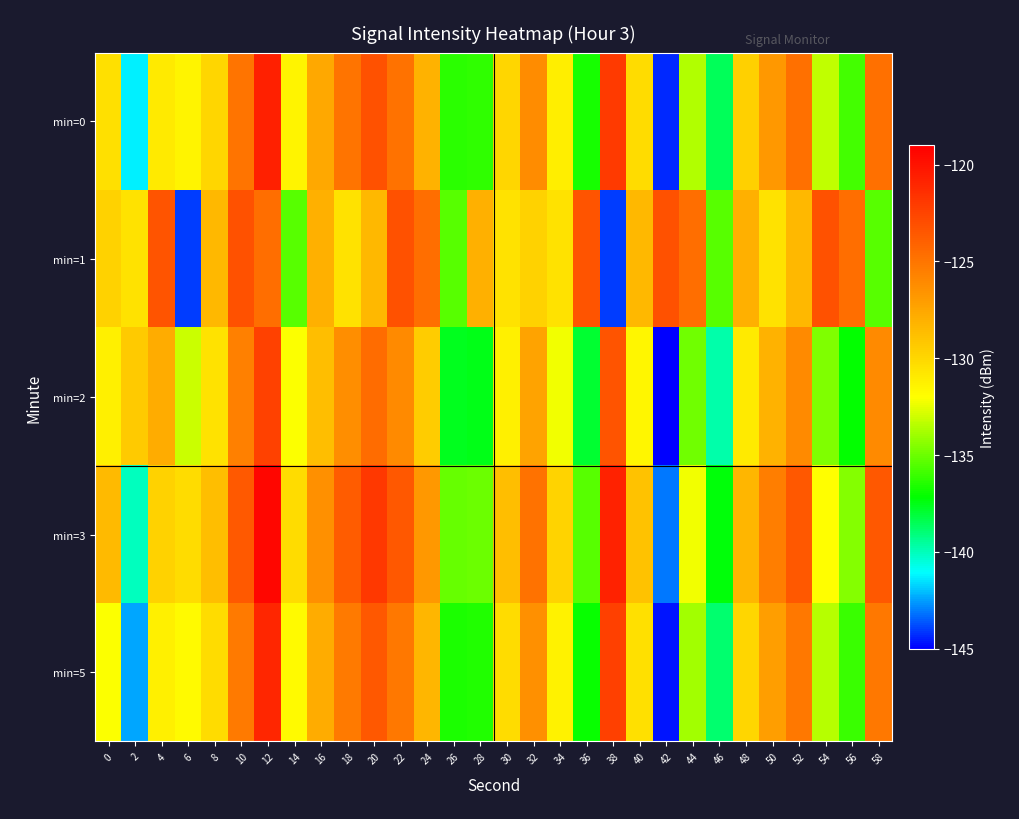

What is the total value across all series at 22?

-622.7